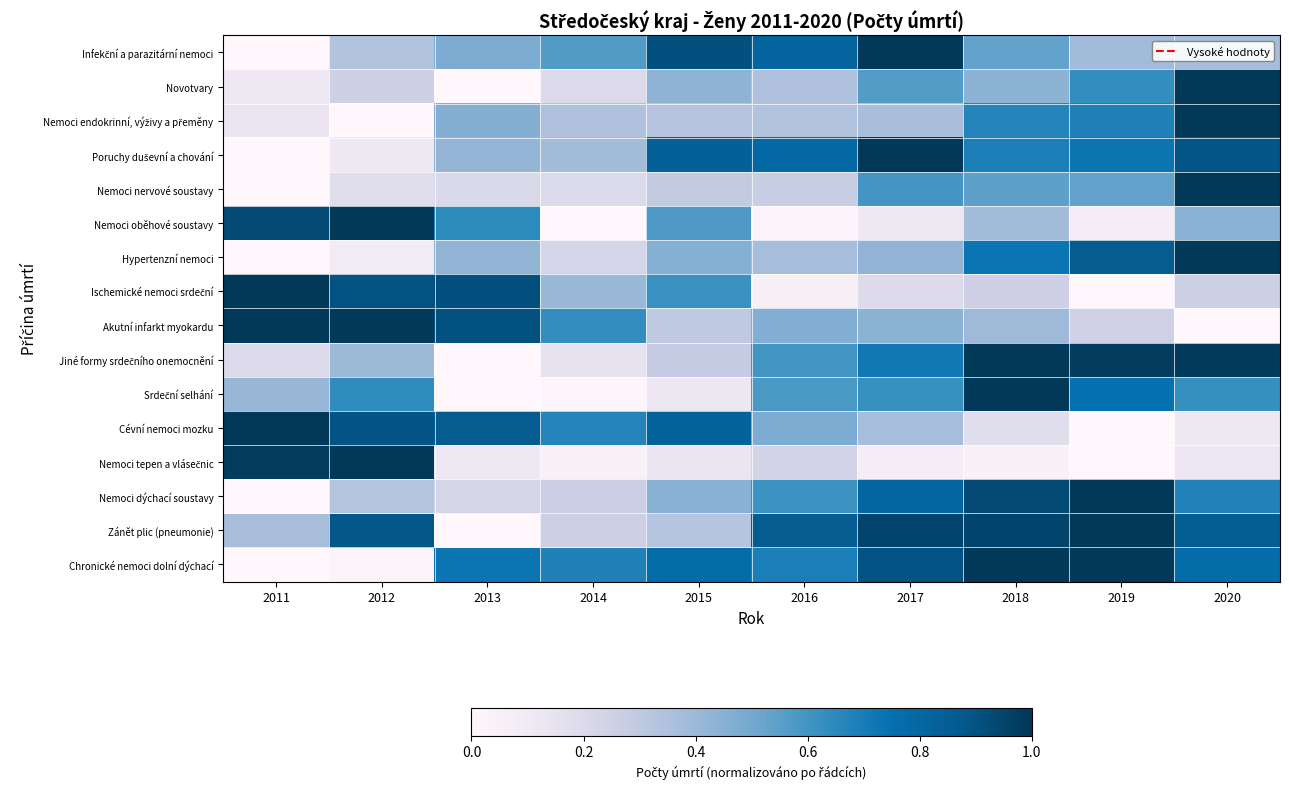

List the series in order of their peak value, highest first.

Infekční a parazitární nemoci, Novotvary, Nemoci endokrinní, výživy a přeměny, Poruchy duševní a chování, Nemoci nervové soustavy, Nemoci oběhové soustavy, Hypertenzní nemoci, Ischemické nemoci srdeční, Akutní infarkt myokardu, Jiné formy srdečního onemocnění, Srdeční selhání, Cévní nemoci mozku, Nemoci tepen a vlásečnic, Nemoci dýchací soustavy, Zánět plic (pneumonie), Chronické nemoci dolní dýchací